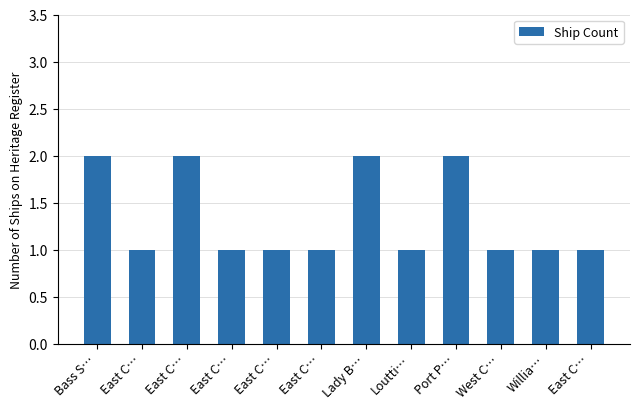

What is the maximum value shown in the chart?

2